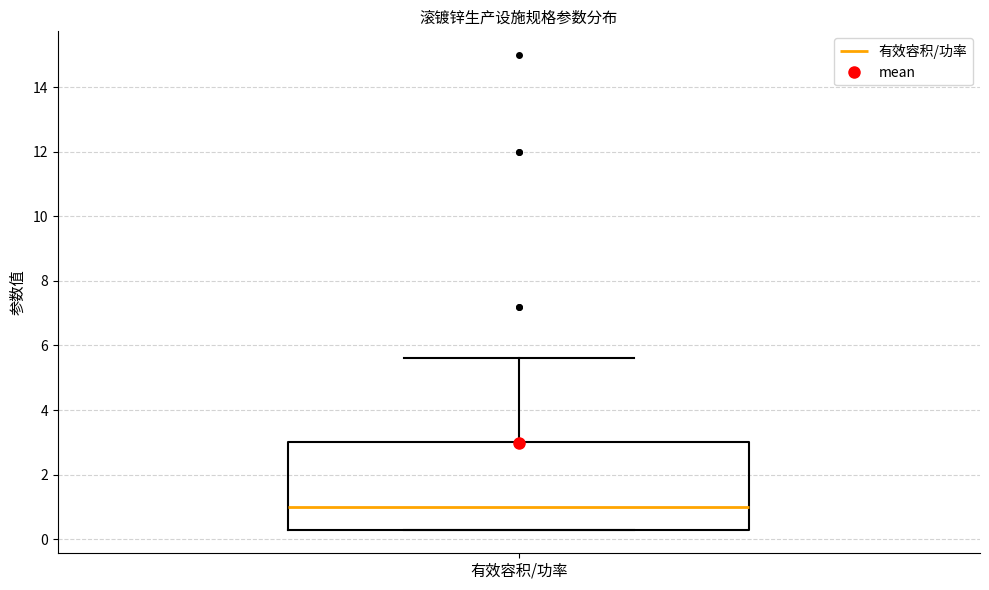

Read this box plot against the y-axis: the position of the median line, the range covered by the box, and the ends of both whiskers. The values are not printed on the chart, so give them approximately, as read against the axis.

median 1.0, box 0.2 to 3.0, whiskers 0.2 to 5.6